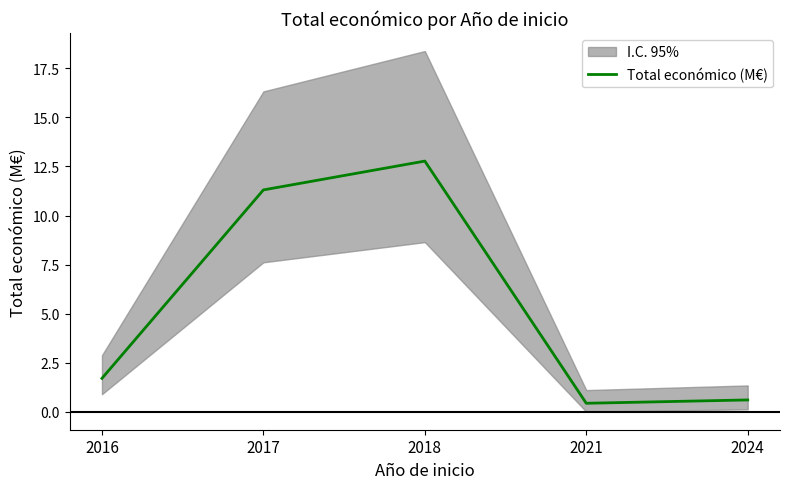

Reading left to right, transcribe all the data shown in this chart.

2016=1.7	2017=11.3	2018=12.8	2021=0.4	2024=0.6